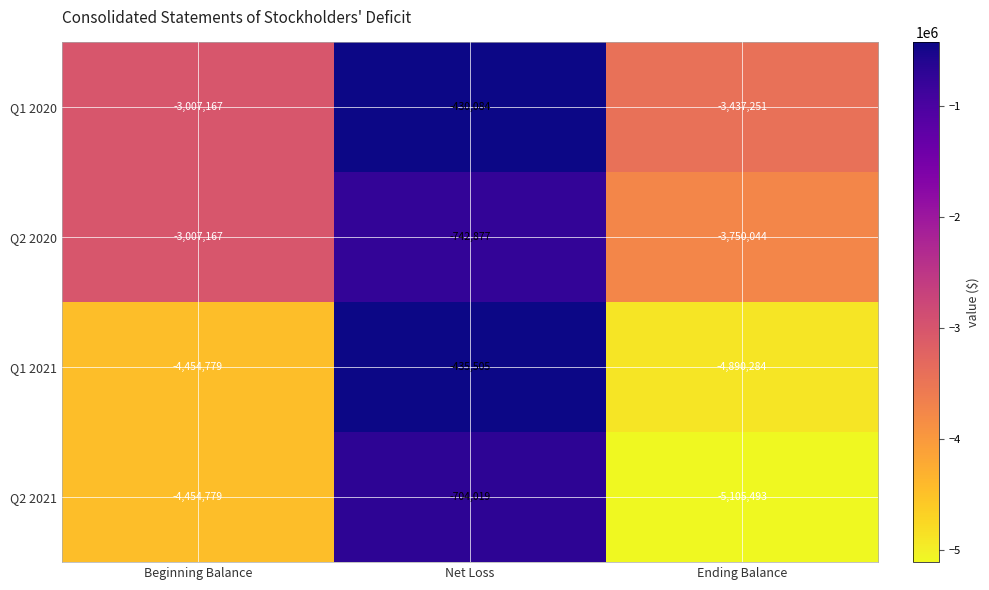

Which series has the widest spread of values?

Q1 2021